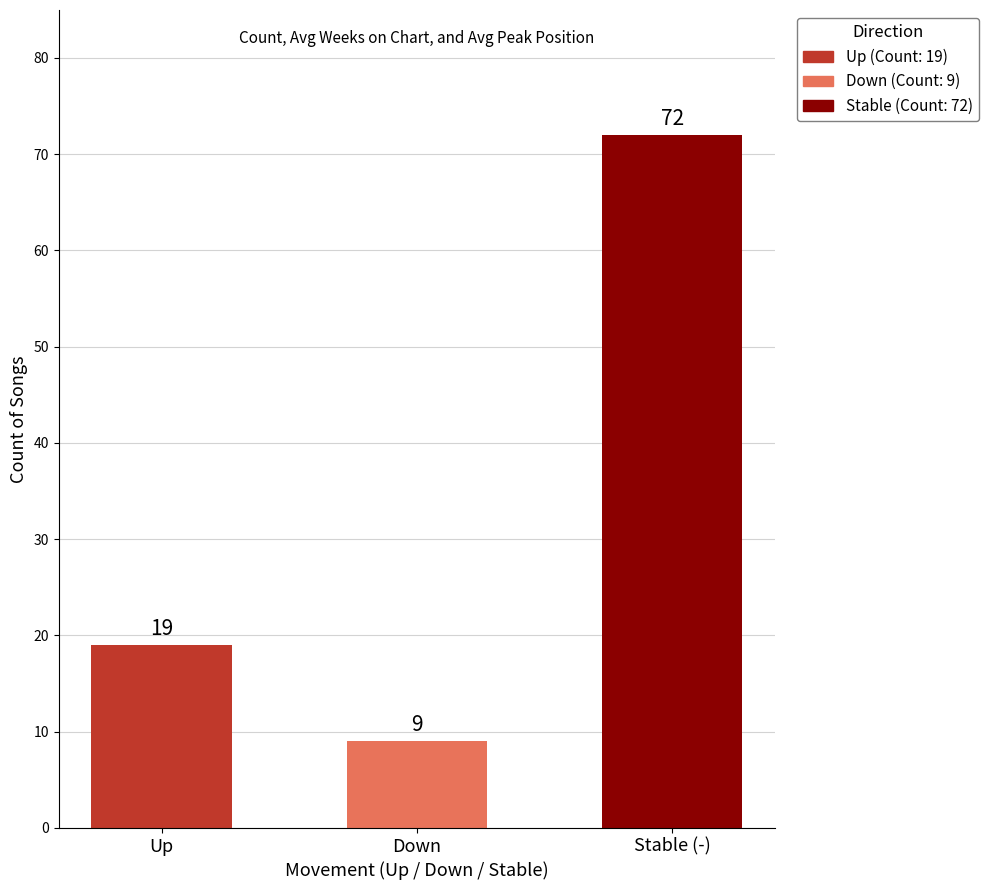

What is the average value?

33